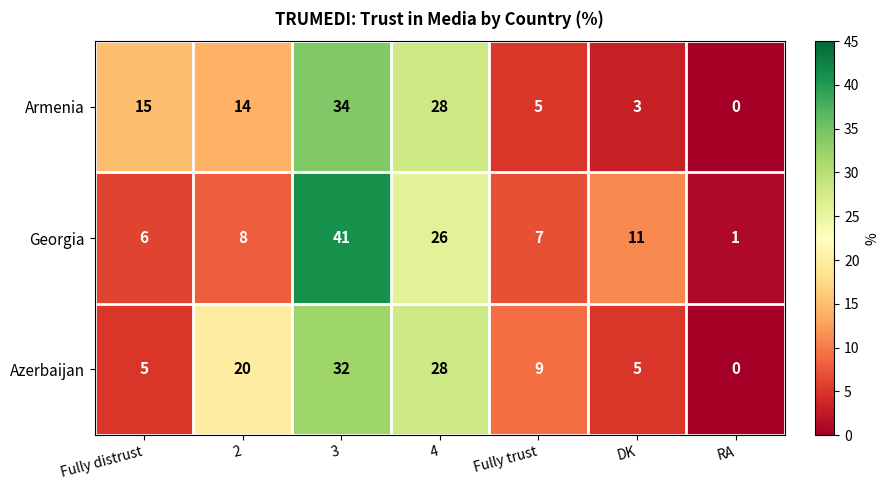

Which series has the largest range (max minus min)?

Georgia